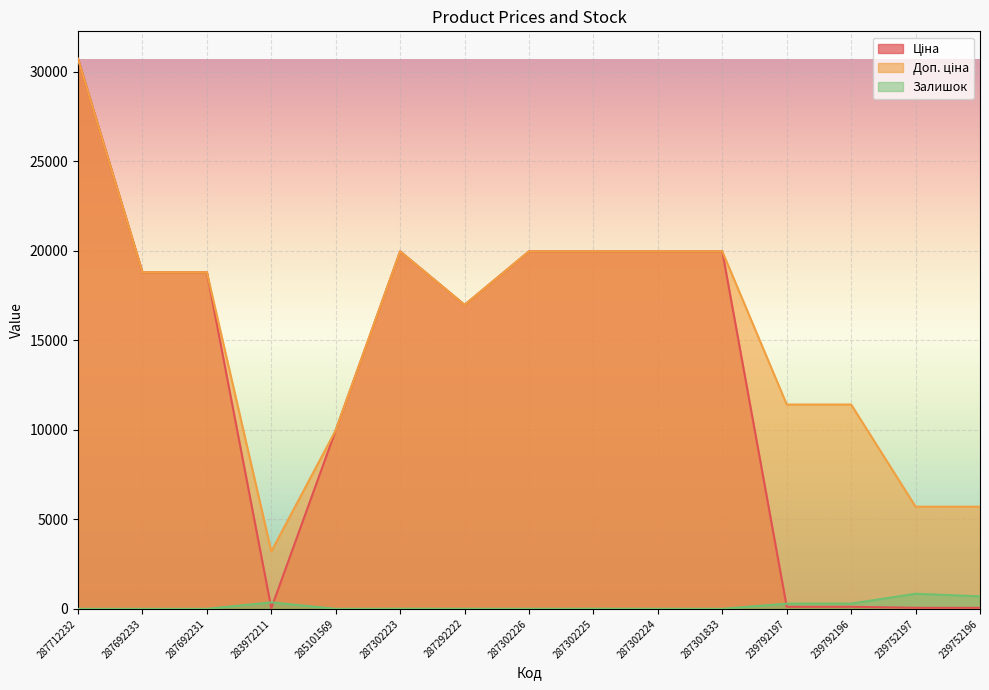

How many categories are shown in the chart?

15